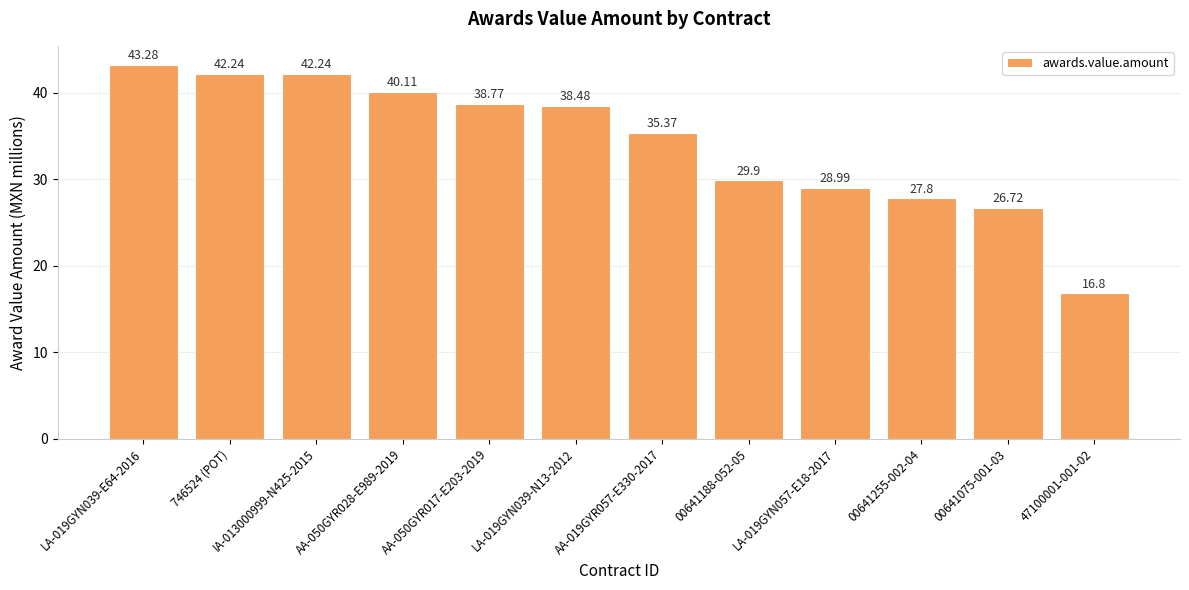

What is the greatest value displayed?

43.3